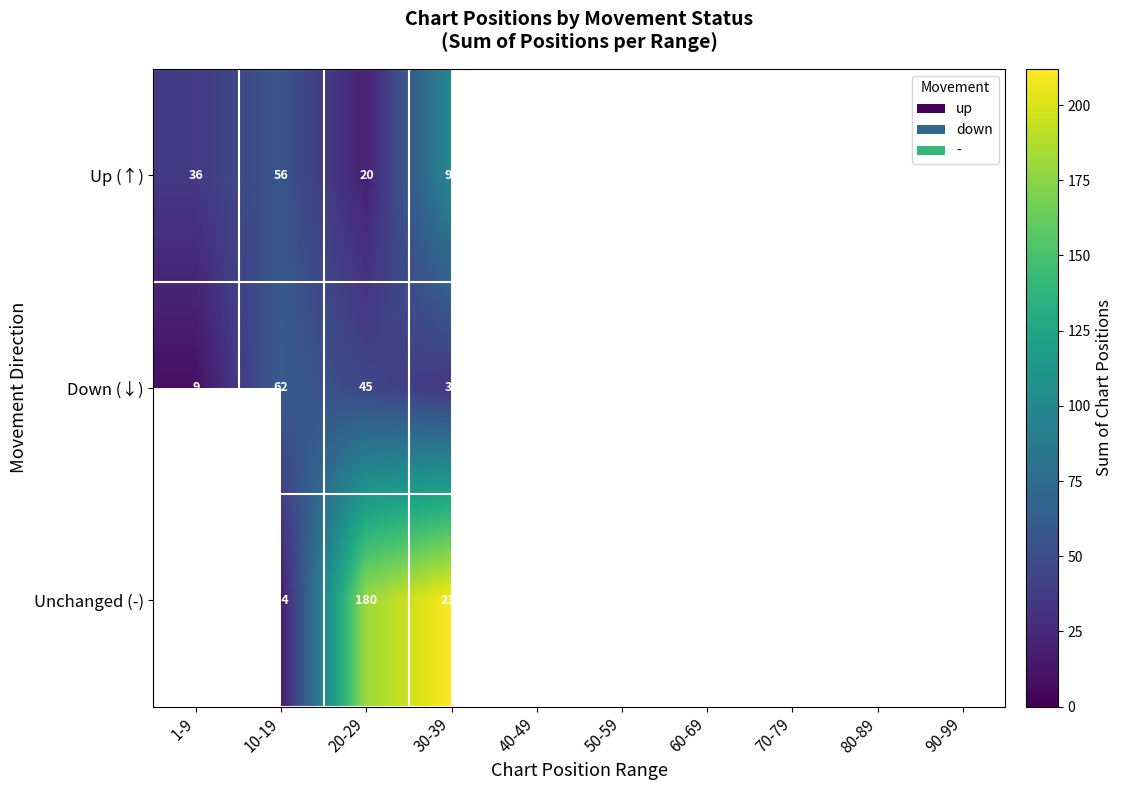

Which category has the highest value across all series?

30-39